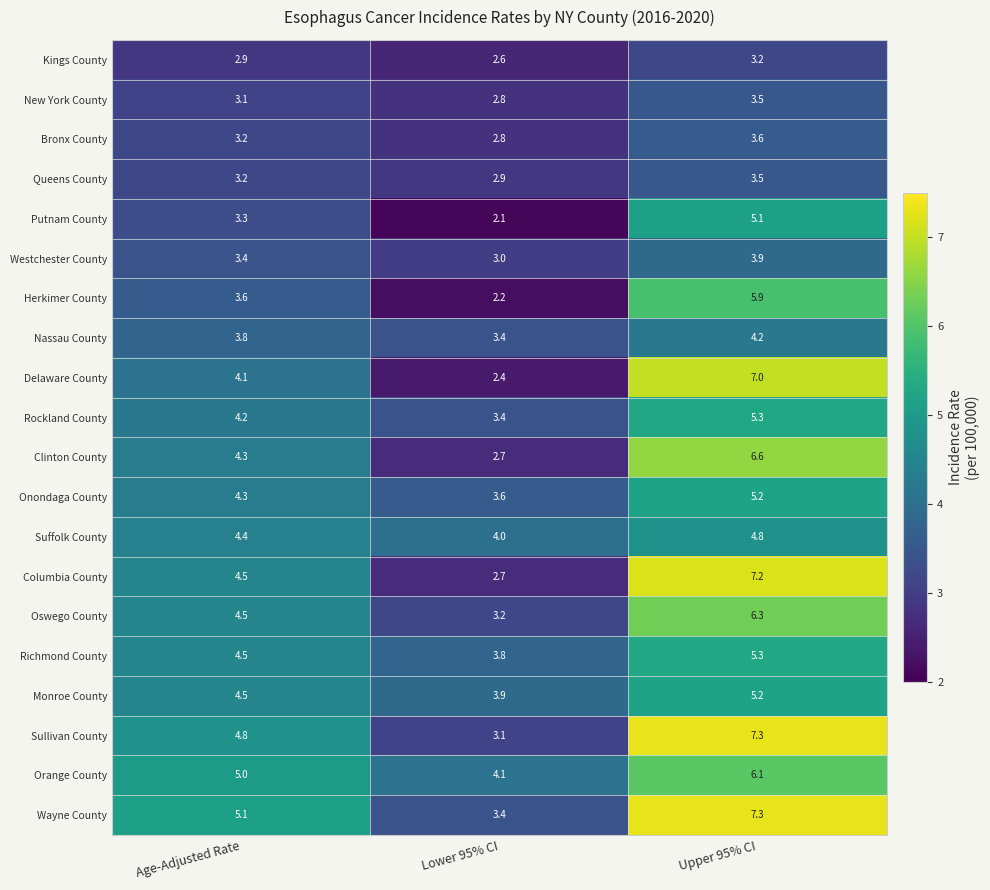

What is the total value across all series at Upper 95% CI?

106.5